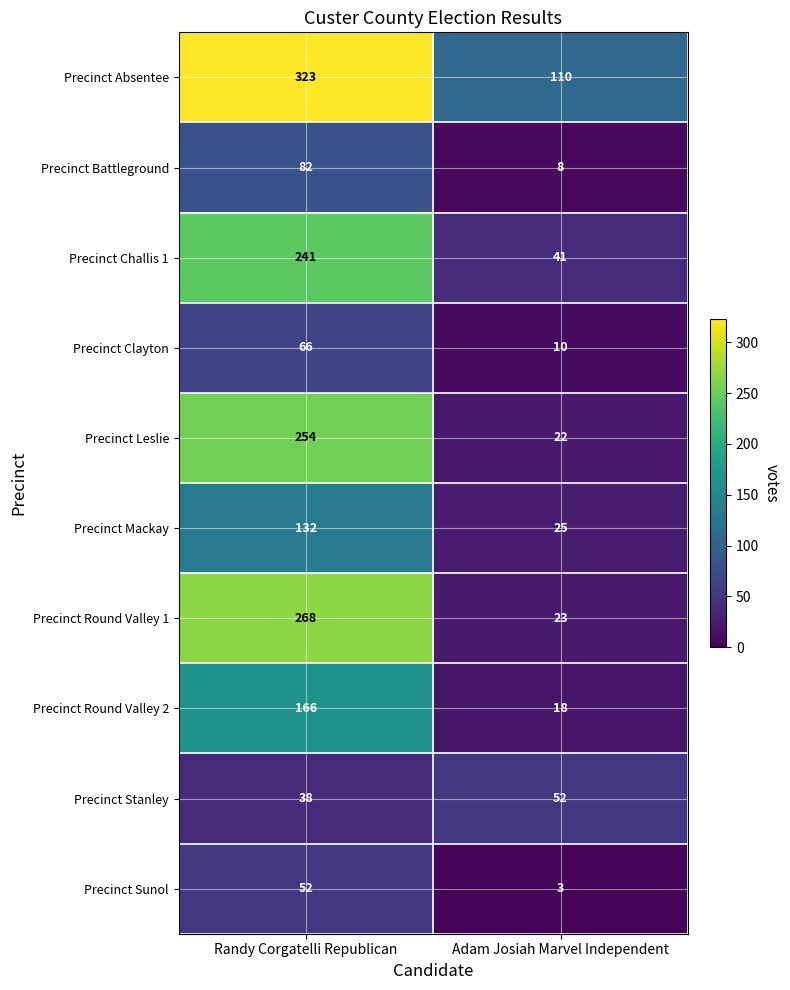

True or false: Precinct Round Valley 2 has a value of 26 at Adam Josiah Marvel Independent.

False